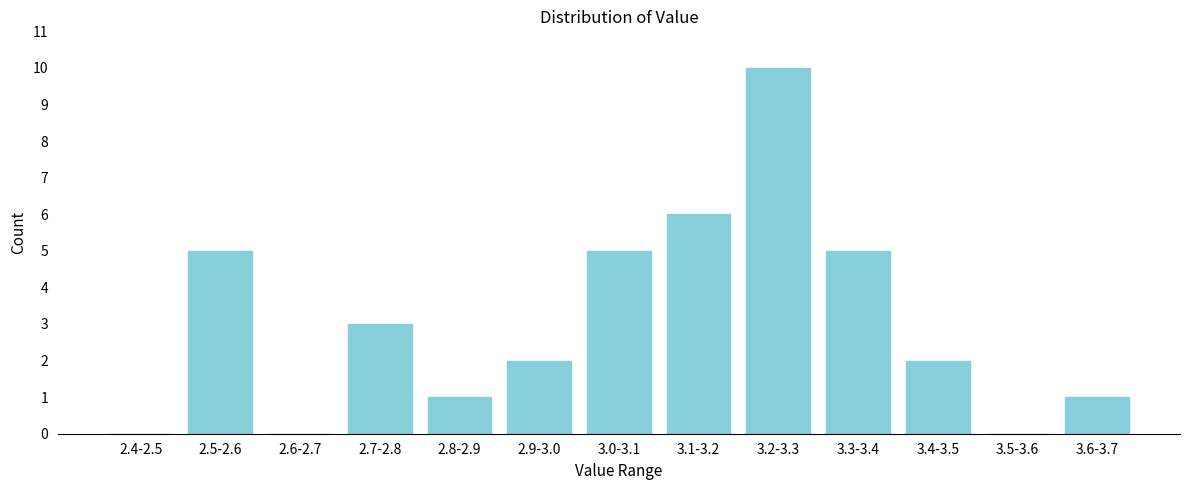

Reading left to right, list all the values displayed in this chart.

2.4-2.5=0	2.5-2.6=5	2.6-2.7=0	2.7-2.8=3	2.8-2.9=1	2.9-3.0=2	3.0-3.1=5	3.1-3.2=6	3.2-3.3=10	3.3-3.4=5	3.4-3.5=2	3.5-3.6=0	3.6-3.7=1